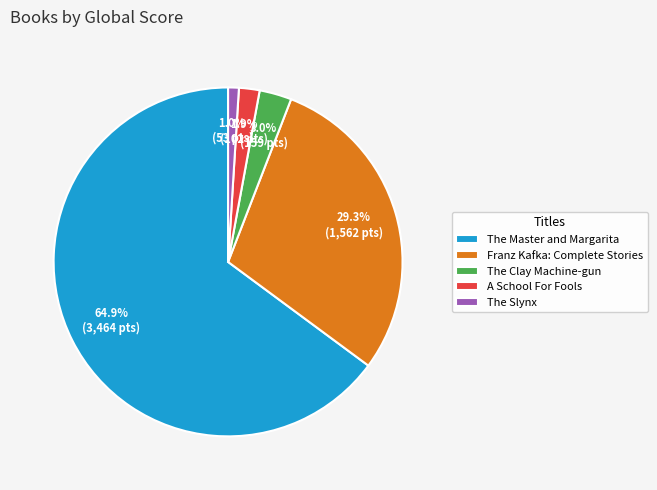

The A School For Fools slice represents 2% of the pie. True or false?

True